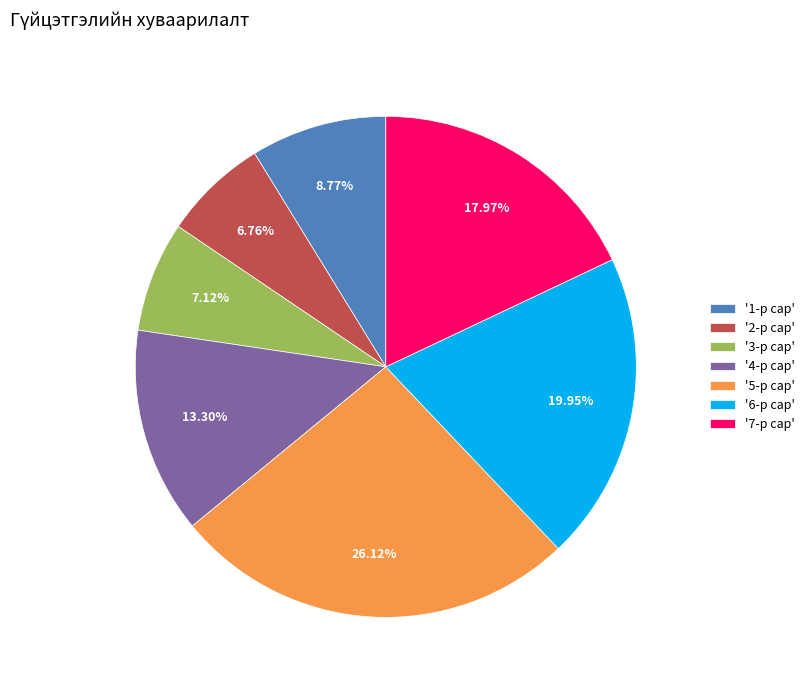

What is the largest slice in the pie chart?

'5-р сар'